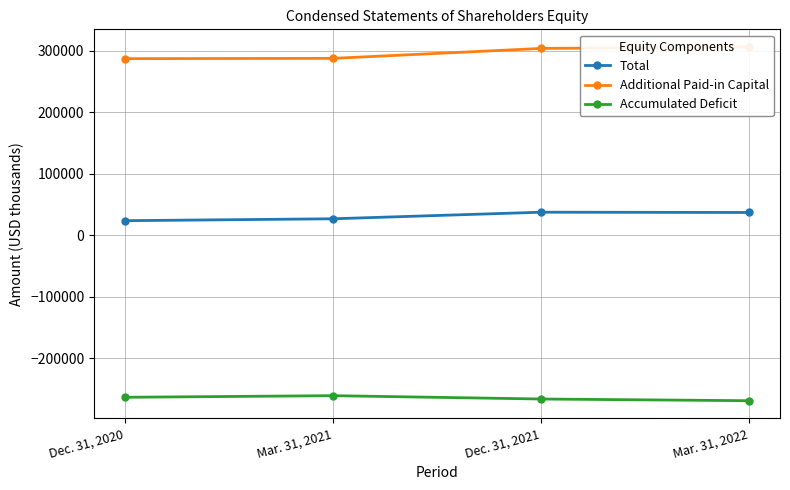

What is the minimum value shown in the chart?

-269119